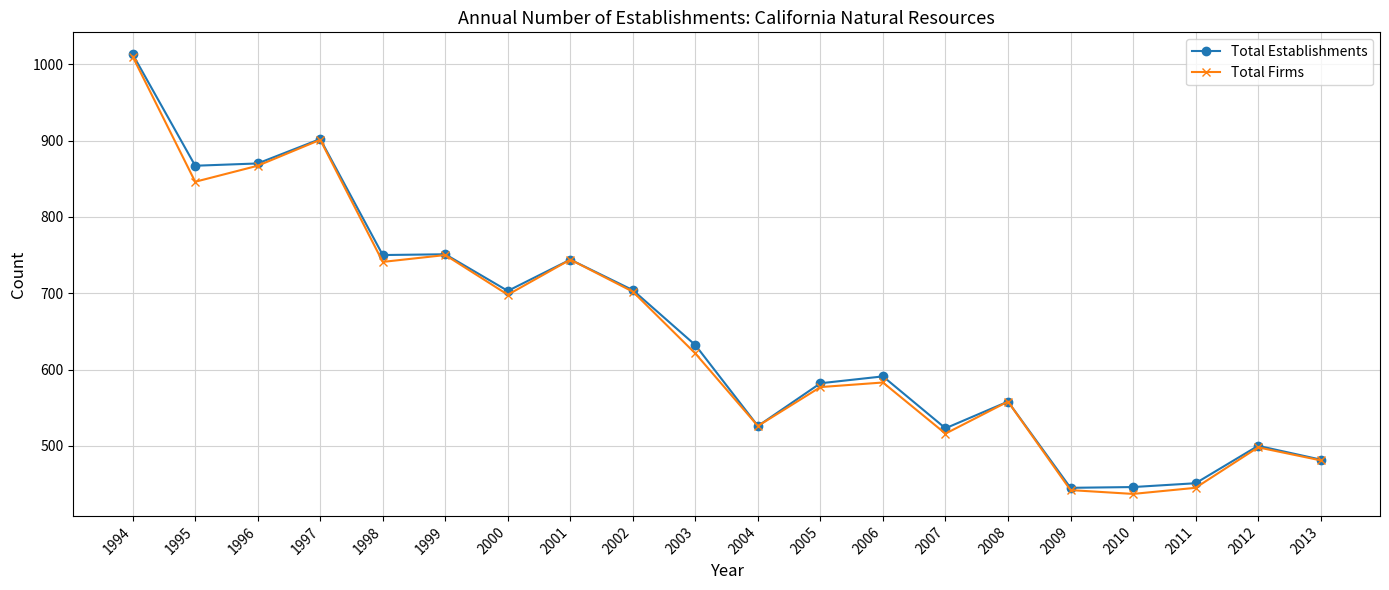

True or false: Total Establishments has a value of 1015 at 2006.

False